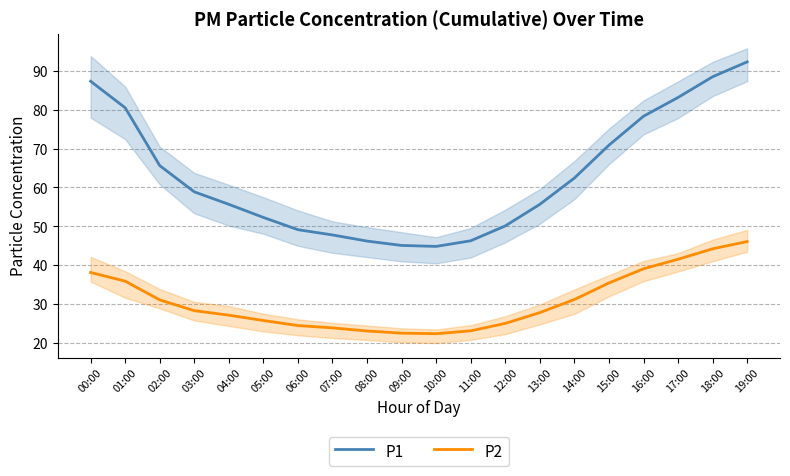

Is this an area chart (filled region under the line)?

No